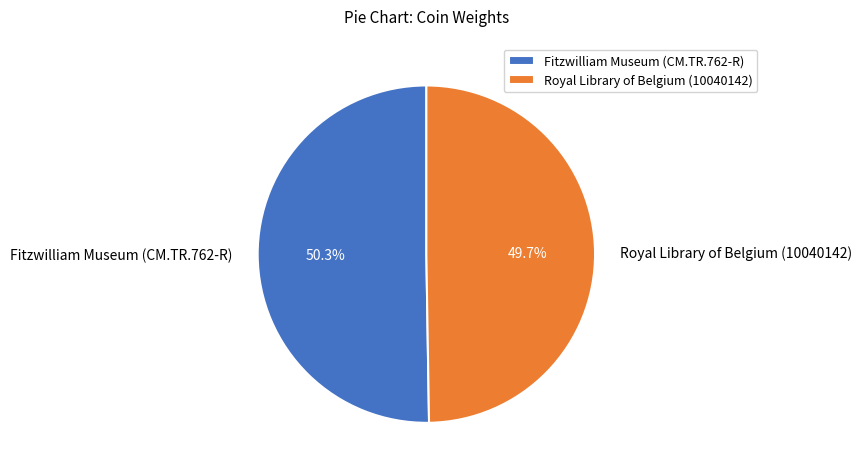

Does any single category account for the majority?

Yes